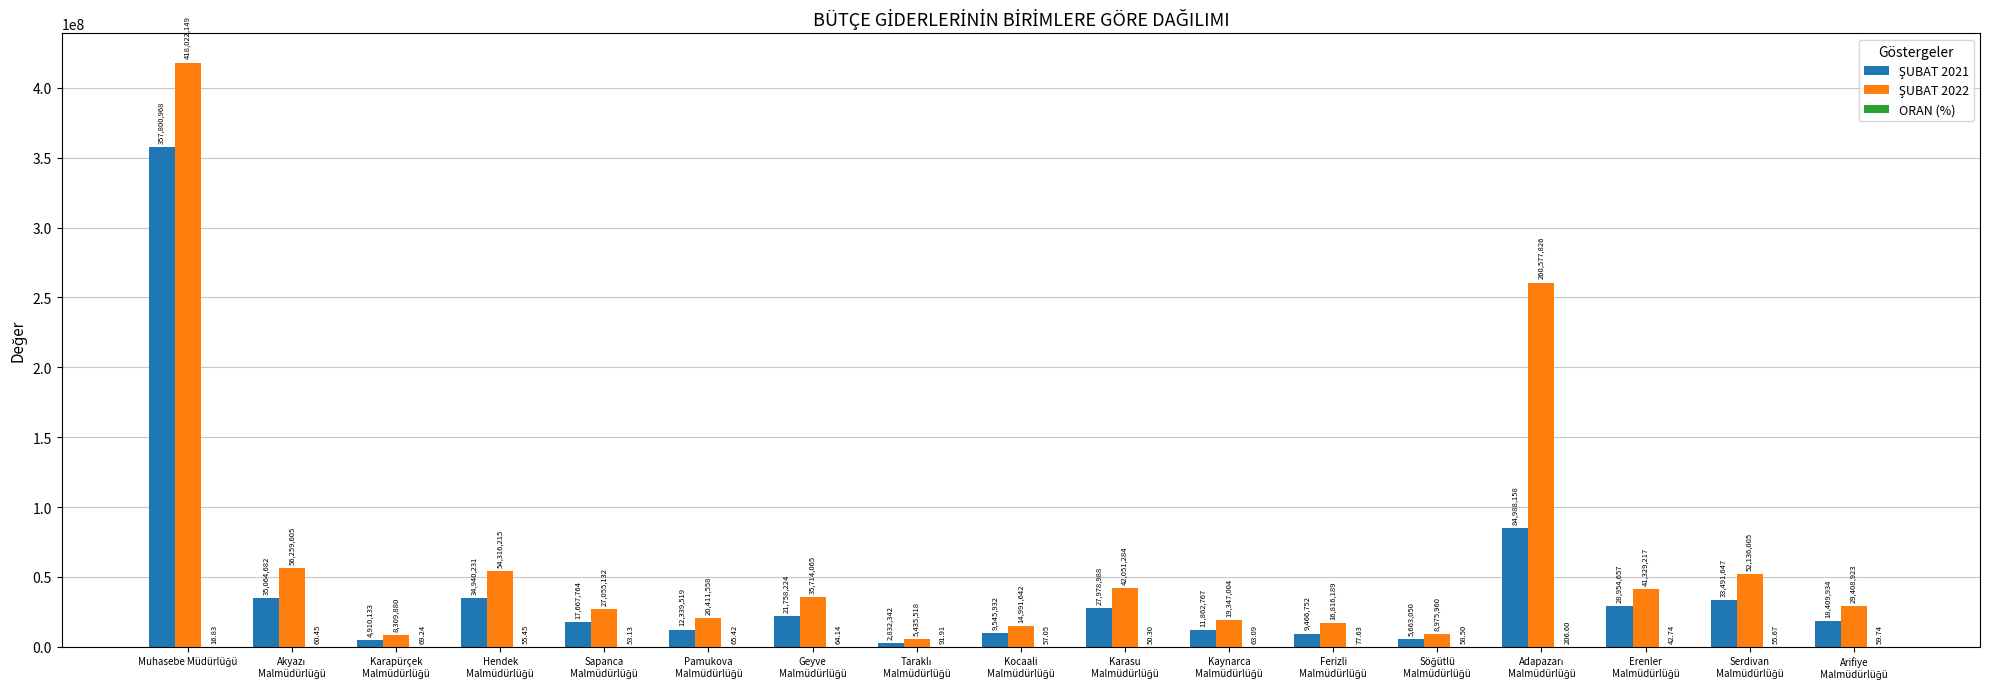

How many series are shown in this chart?

3